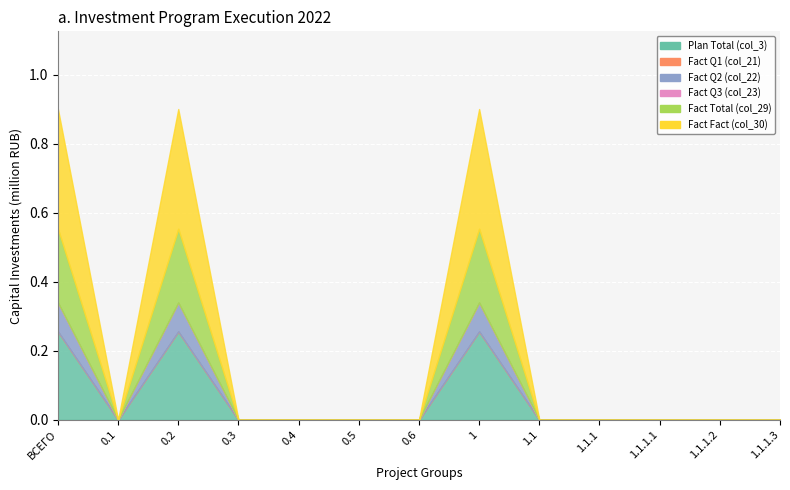

What position from the right is 0.6?

7